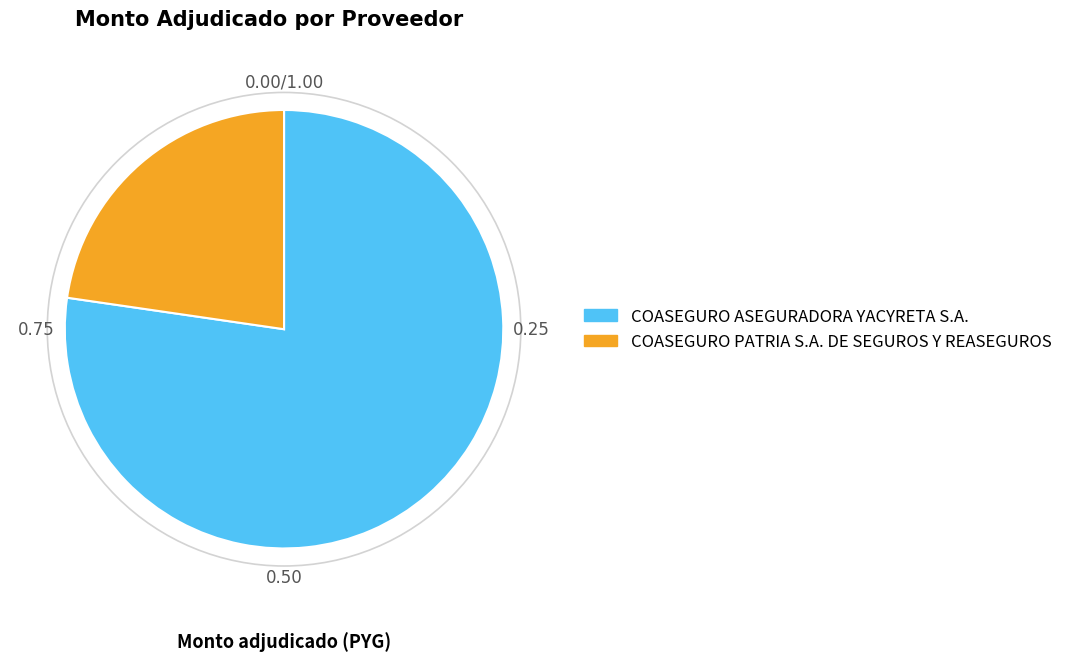

Rank the categories by value from lowest to highest.

COASEGURO PATRIA S.A. DE SEGUROS Y REASEGUROS, COASEGURO ASEGURADORA YACYRETA S.A.